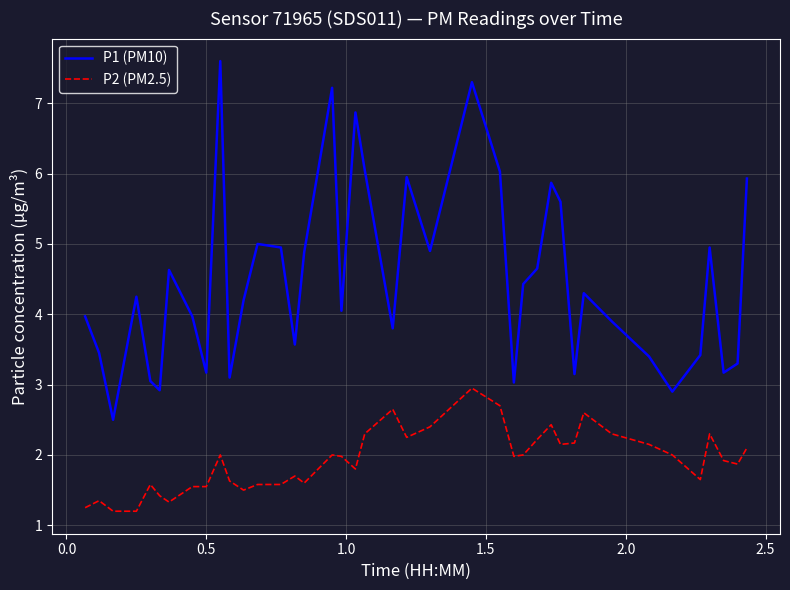

What is the difference between the maximum and minimum values in the P1 (PM10) series?

5.1